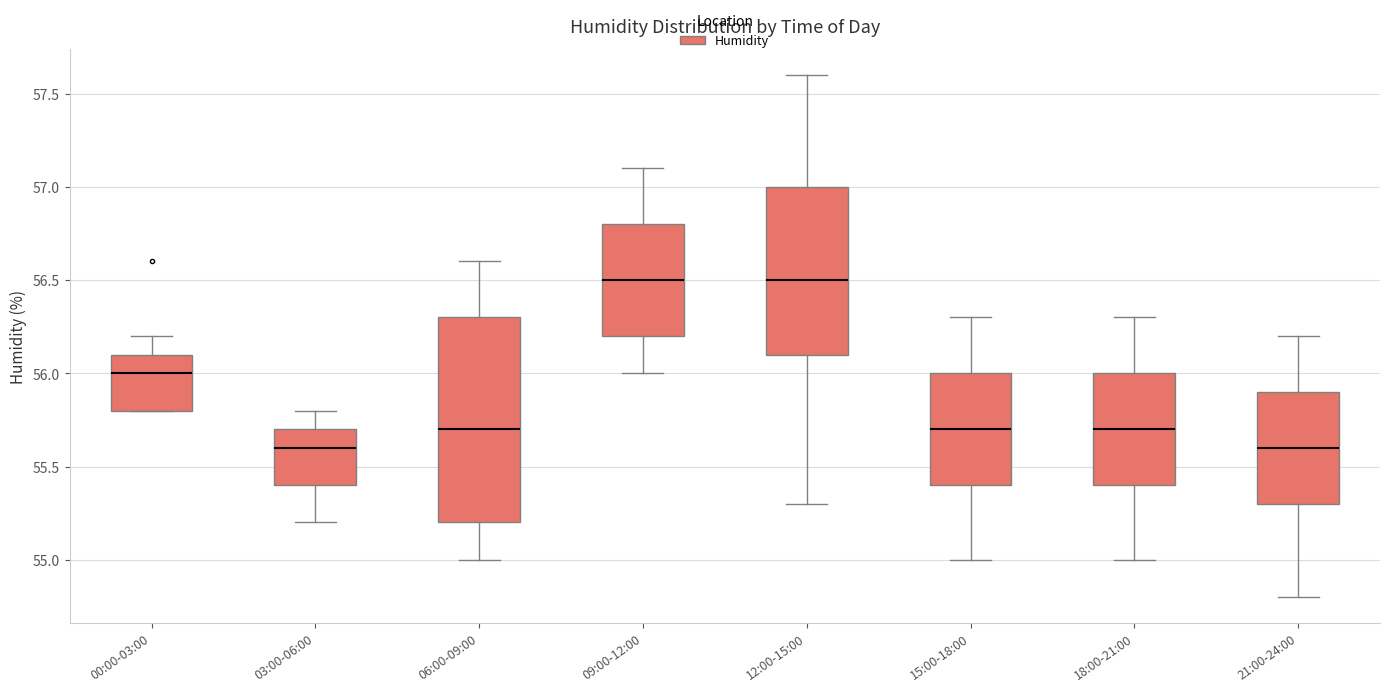

Which box is the tallest, from its lower edge to its upper edge?

06:00-09:00